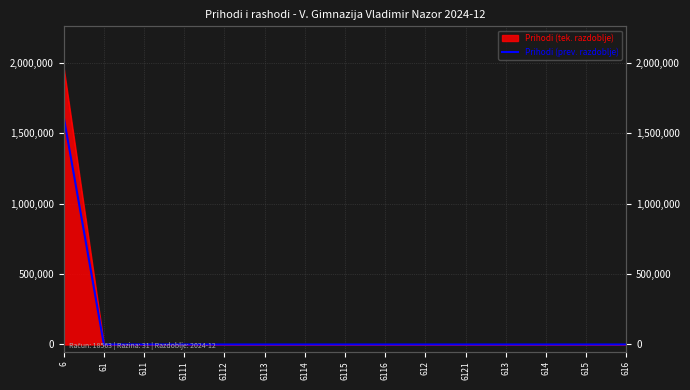

What position from the left is 6112?

5